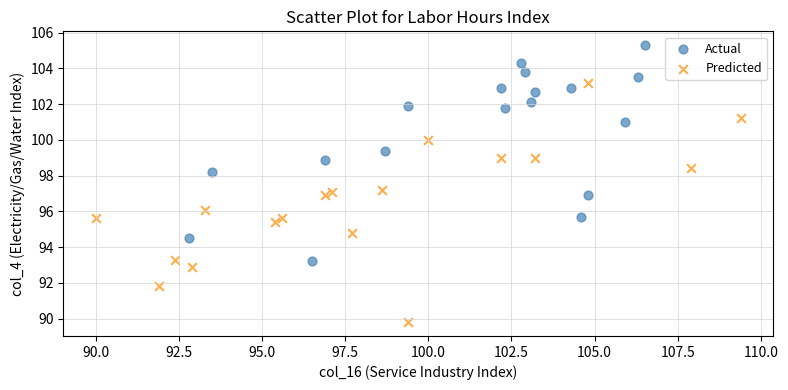

Which series reaches the maximum Y coordinate?

Actual